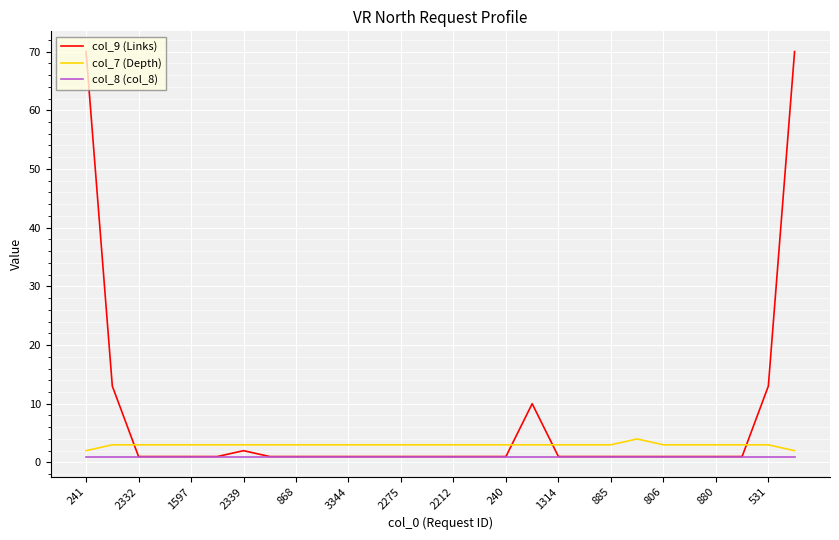

True or false: col_7 (Depth) and col_9 (Links) intersect in this chart.

True